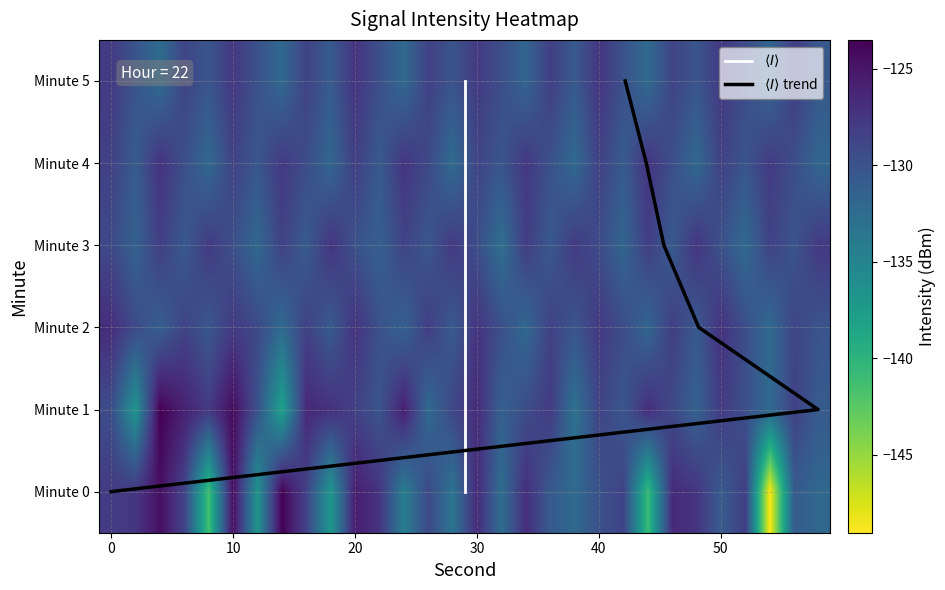

The 3 series shows -177.1 at 9. True or false?

False